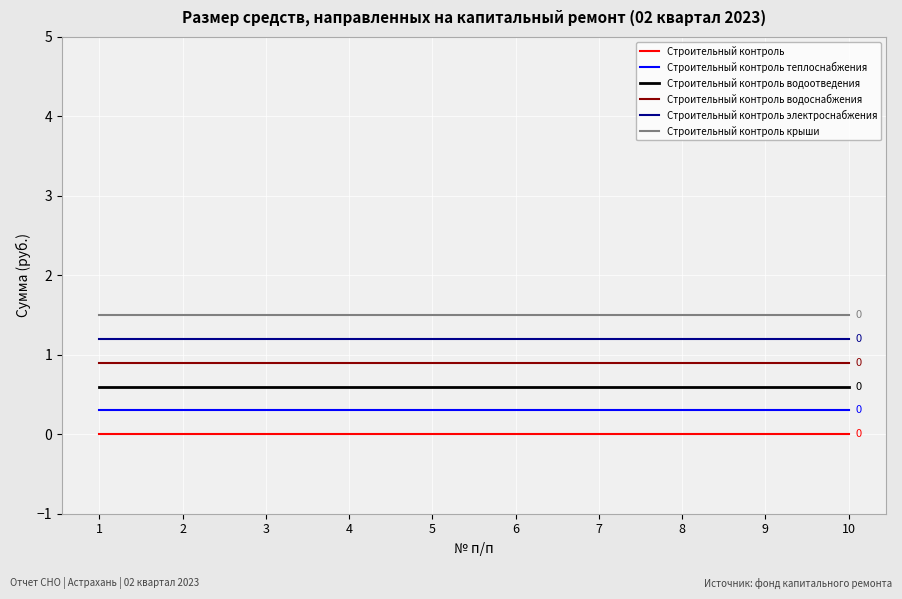

Reading left to right, what are all the values shown in this chart?

Строительный контроль: 1=0.0	2=0.0	3=0.0	4=0.0	5=0.0	6=0.0	7=0.0	8=0.0	9=0.0	10=0.0
Строительный контроль теплоснабжения: 1=0.3	2=0.3	3=0.3	4=0.3	5=0.3	6=0.3	7=0.3	8=0.3	9=0.3	10=0.3
Строительный контроль водоотведения: 1=0.6	2=0.6	3=0.6	4=0.6	5=0.6	6=0.6	7=0.6	8=0.6	9=0.6	10=0.6
Строительный контроль водоснабжения: 1=0.9	2=0.9	3=0.9	4=0.9	5=0.9	6=0.9	7=0.9	8=0.9	9=0.9	10=0.9
Строительный контроль электроснабжения: 1=1.2	2=1.2	3=1.2	4=1.2	5=1.2	6=1.2	7=1.2	8=1.2	9=1.2	10=1.2
Строительный контроль крыши: 1=1.5	2=1.5	3=1.5	4=1.5	5=1.5	6=1.5	7=1.5	8=1.5	9=1.5	10=1.5